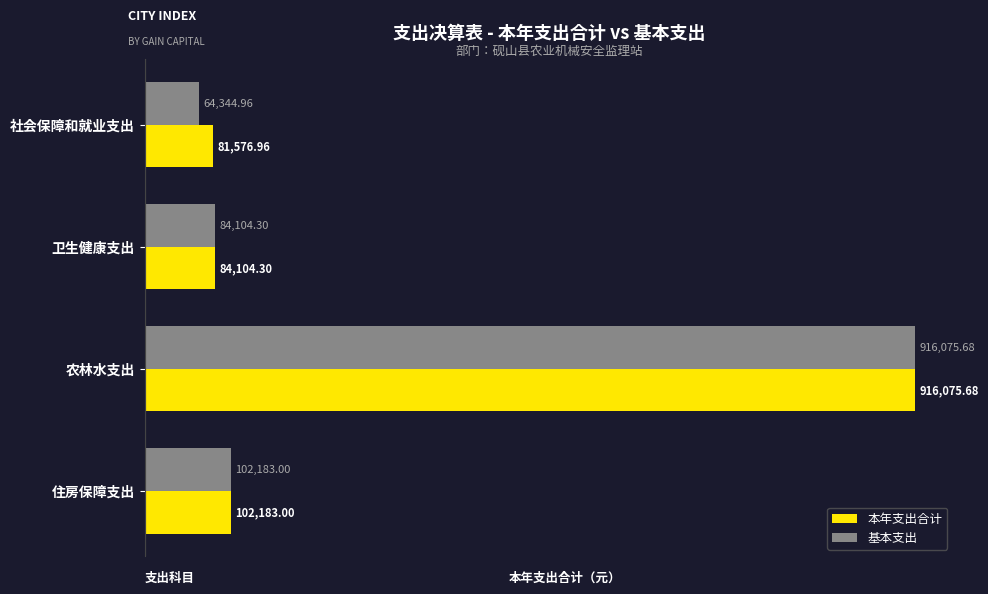

At which label is 本年支出合计 closest to 498826?

住房保障支出